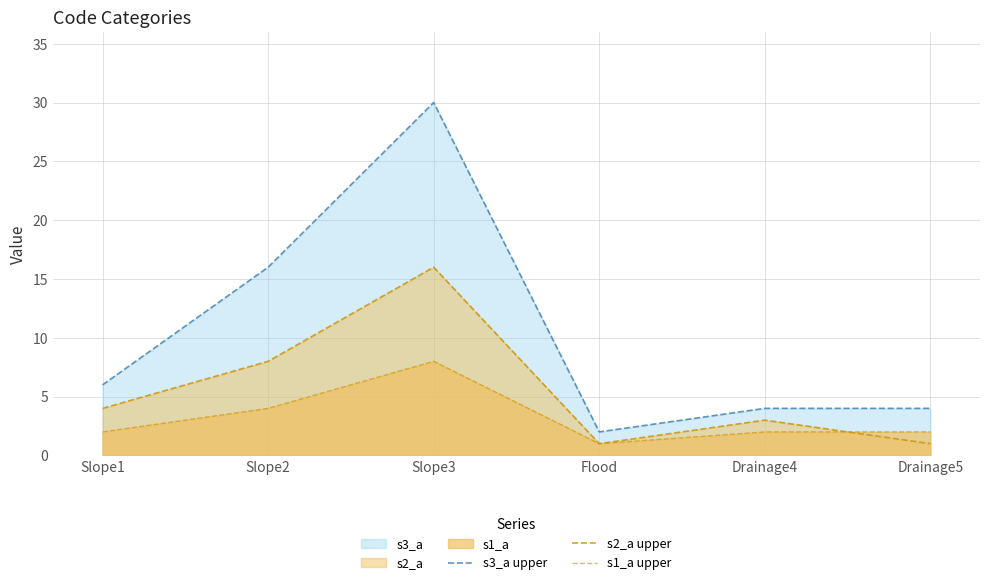

List the series in order of their peak value, highest first.

s3_a upper, s2_a upper, s1_a upper